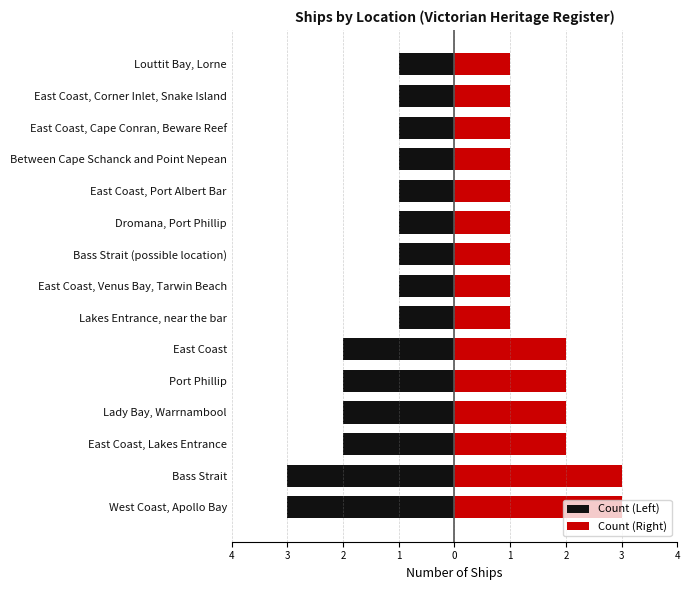

Rank the series by their average value, from highest to lowest.

Count (Right), Count (Left)